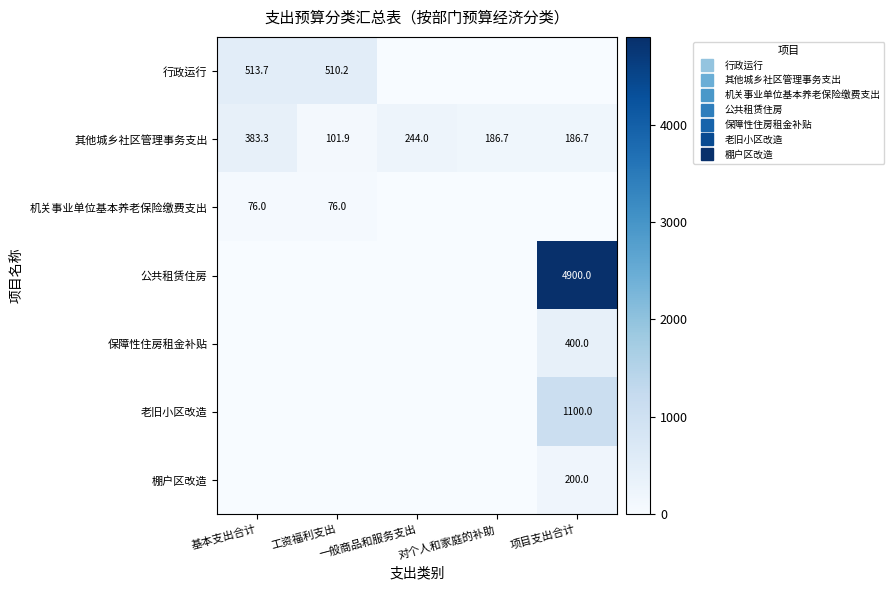

List the labels in order of 棚户区改造 value, smallest first.

基本支出合计, 工资福利支出, 一般商品和服务支出, 对个人和家庭的补助, 项目支出合计